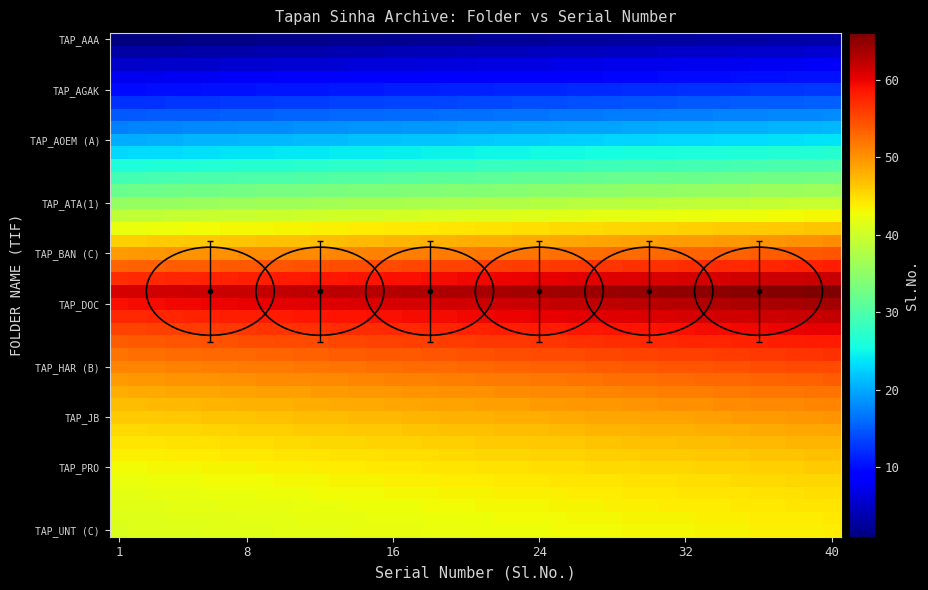

At which category is the sum across all series the highest?

40